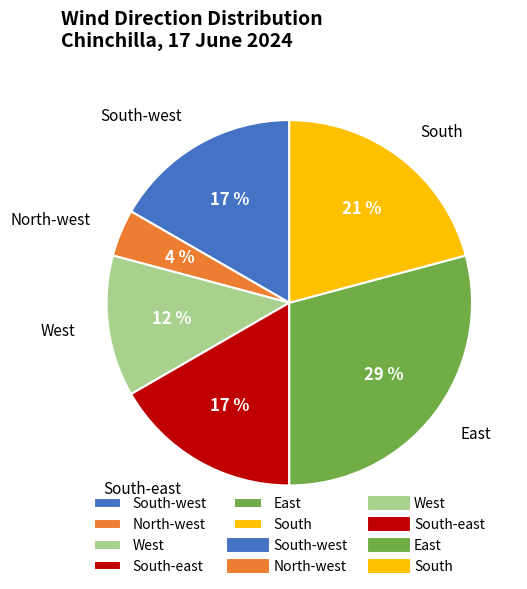

The East slice represents 22% of the pie. True or false?

False